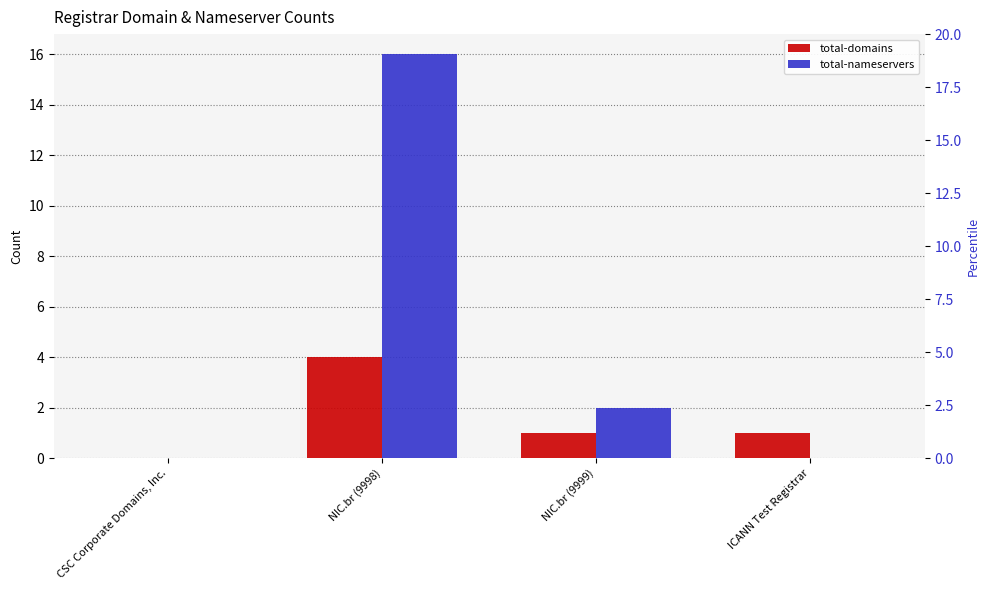

What is the highest value of the total-domains series?

4